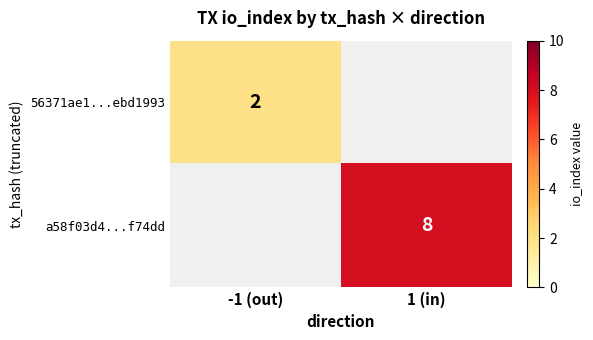

True or false: 56371ae1...ebd1993 has a value of 2 at -1 (out).

True